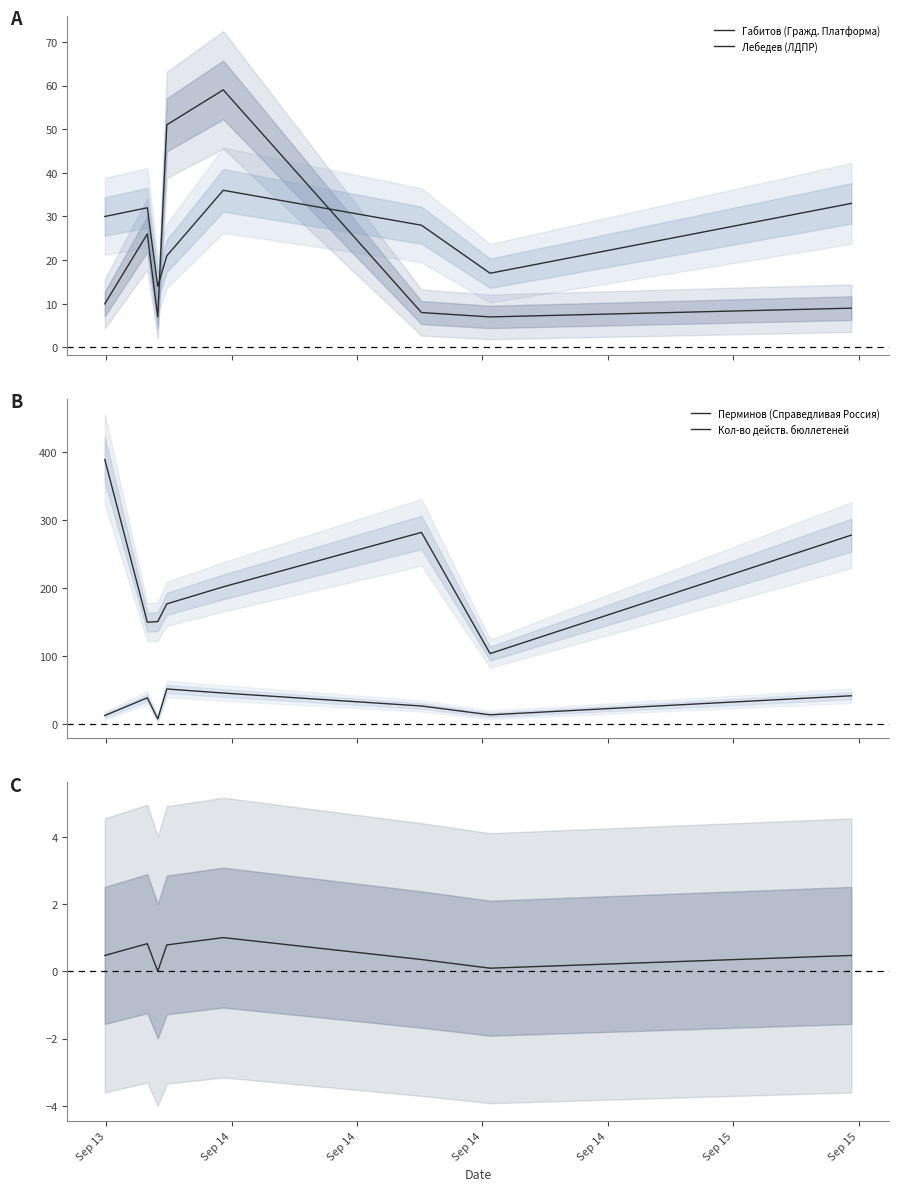

What is the difference between the maximum and minimum values in the Кол-во избирателей в списке series?

1.0